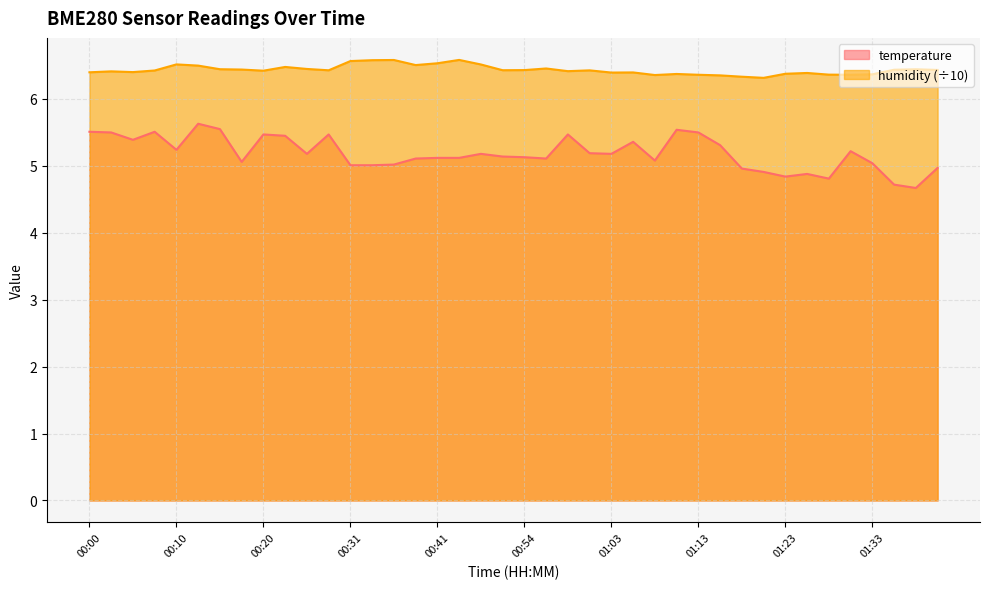

What is the difference between the highest and lowest values at 00:54?

1.3